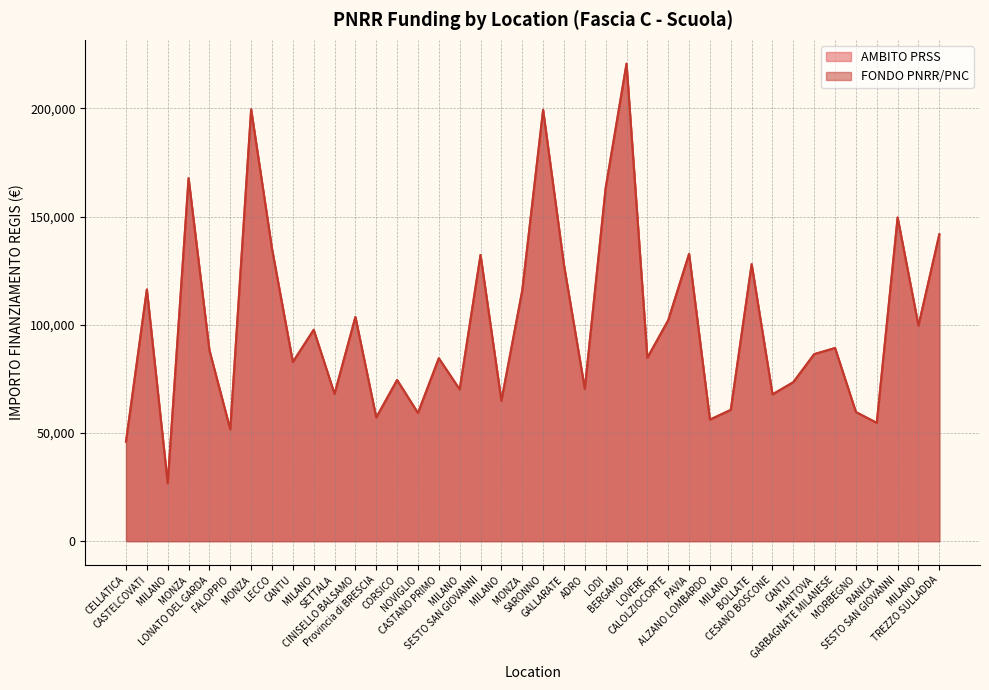

Where does the AMBITO PRSS series first go above 88213?

CASTELCOVATI